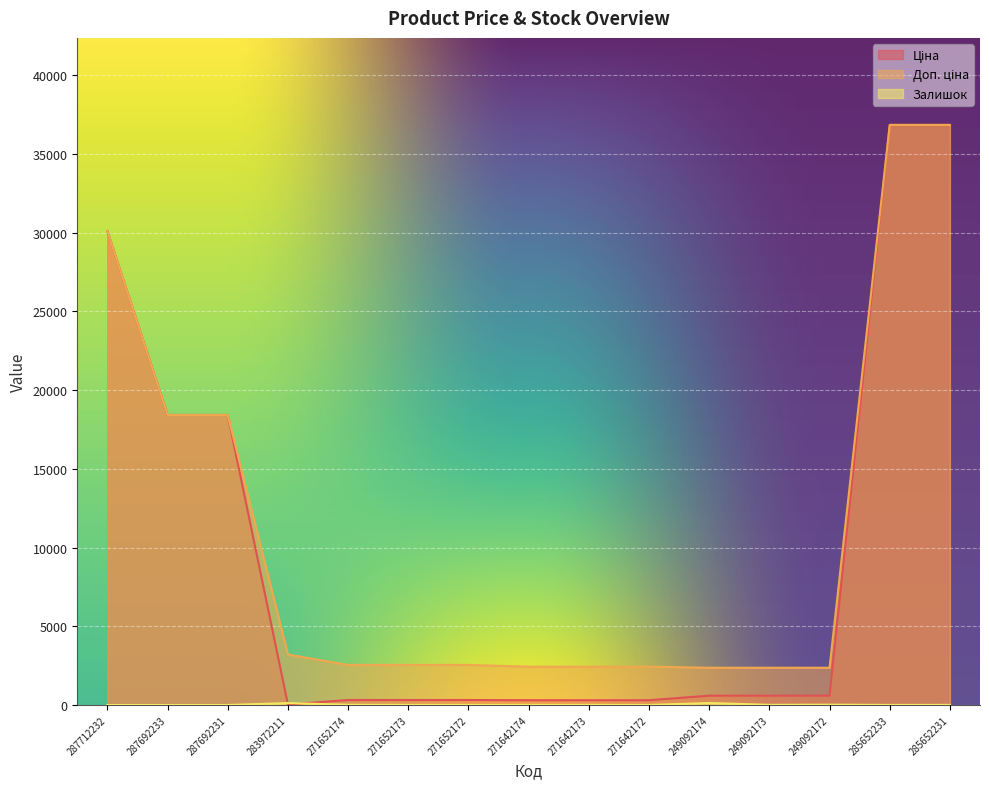

Which category has the highest value in the Ціна series?

285652233